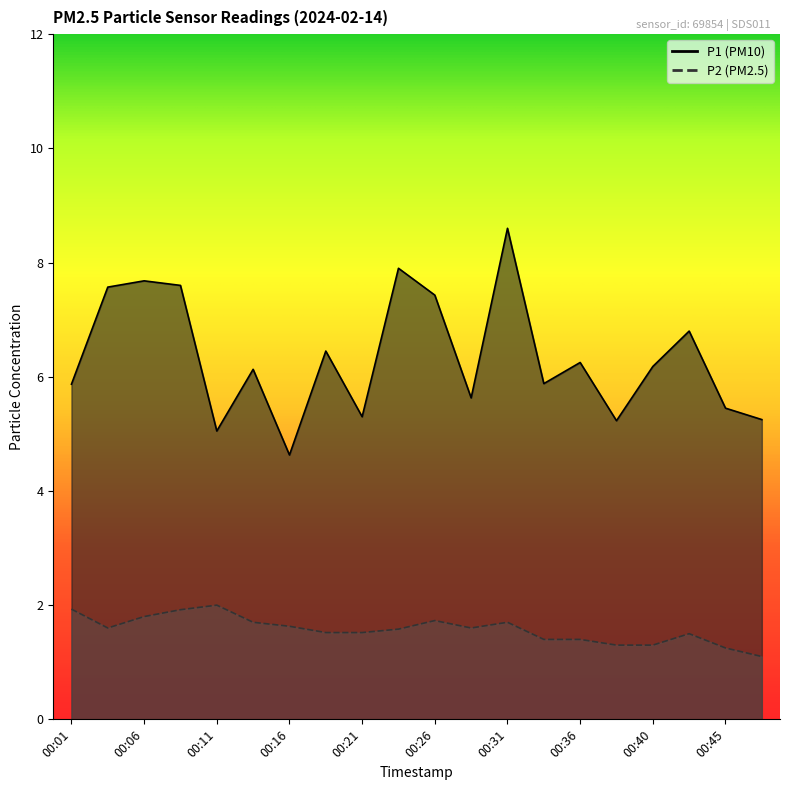

Between 00:09 and 00:01, which is larger?

00:09